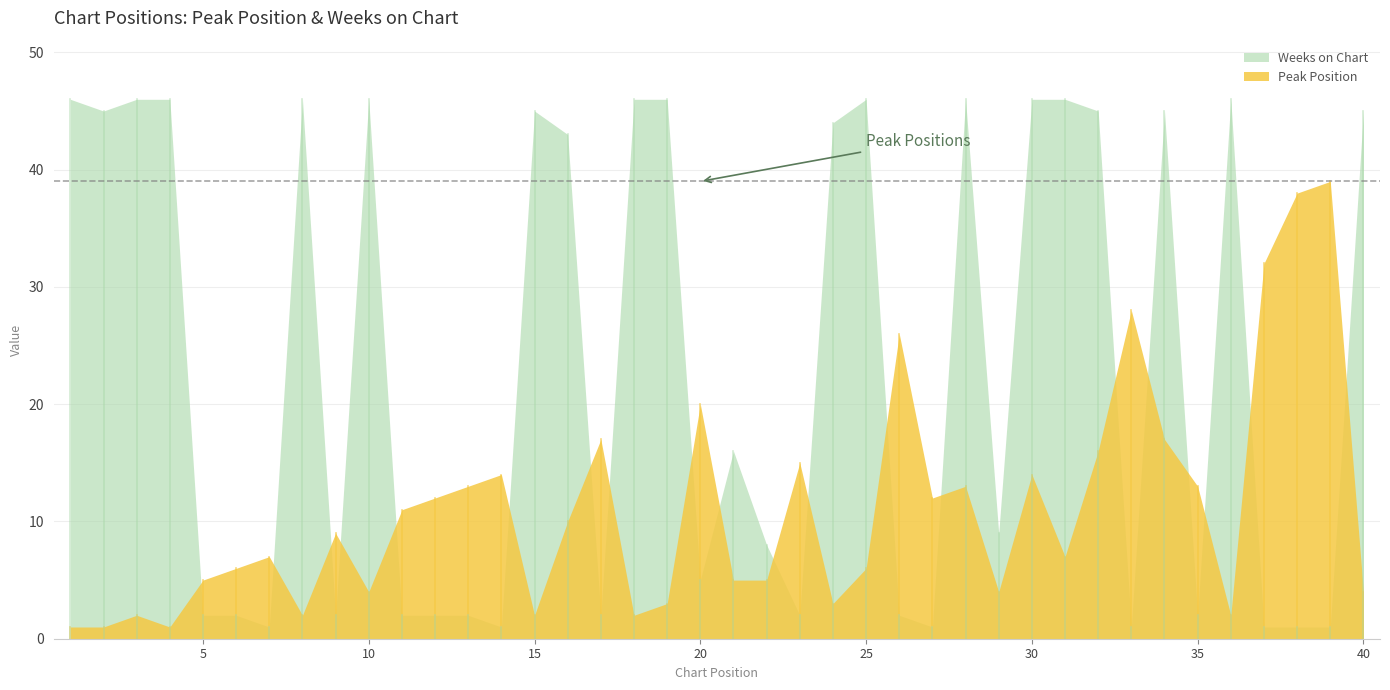

At which label does Peak Position reach its peak?

39